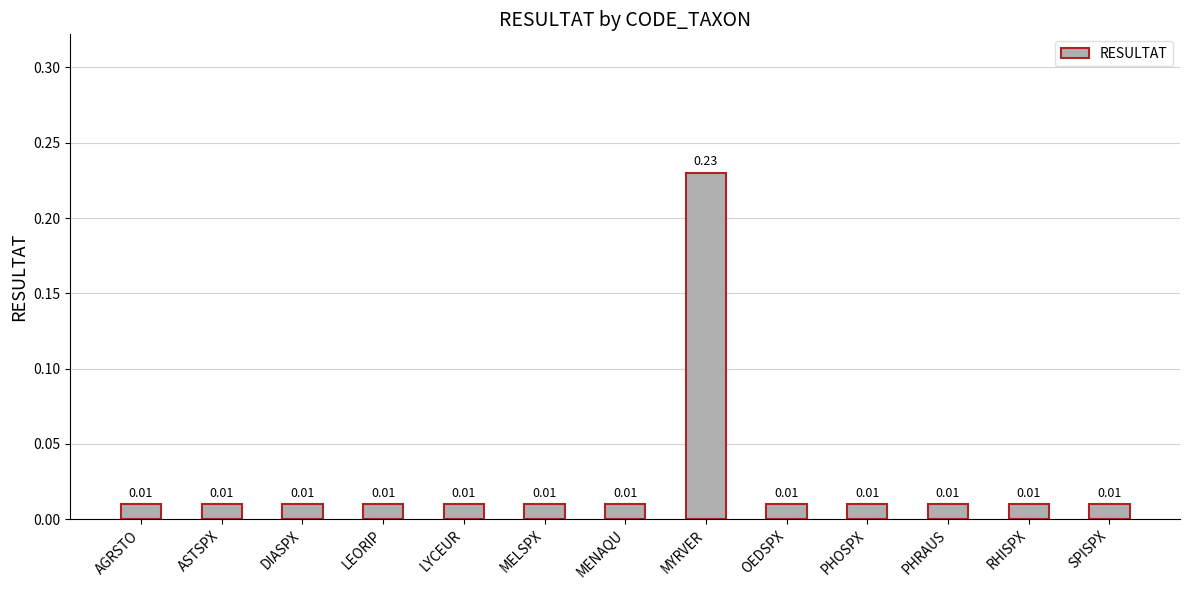

Which category has the highest value across all series?

MYRVER